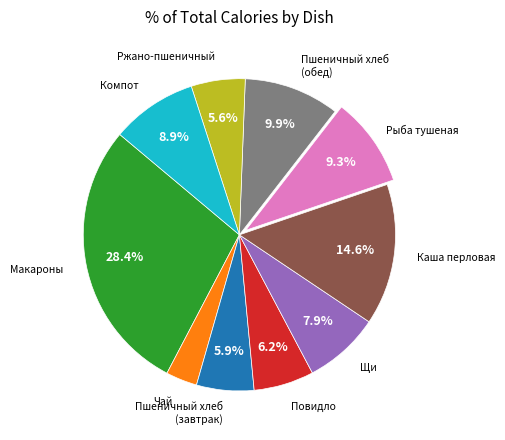

Does any single category account for the majority?

No